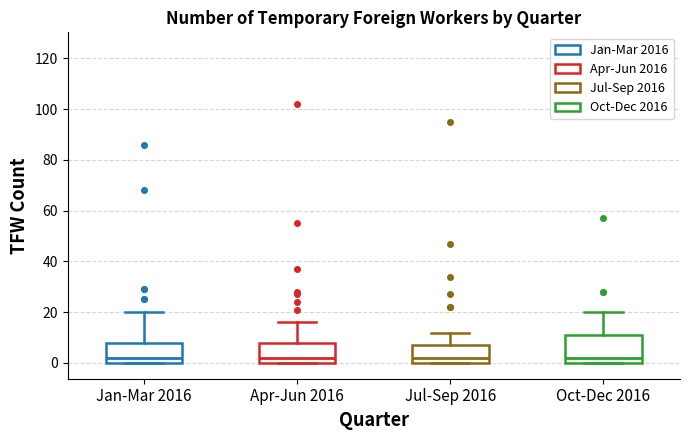

Reading left to right, transcribe this box plot: for each box, give where its median line is, the range the box spans, and where its two whiskers end, as read against the y-axis. The values are not printed on the chart, so give them approximately, as read against the axis.

Jan-Mar 2016: median 2, box 0 to 8, whiskers 0 to 20
Apr-Jun 2016: median 2, box 0 to 8, whiskers 0 to 16
Jul-Sep 2016: median 2, box 0 to 8, whiskers 0 to 12
Oct-Dec 2016: median 2, box 0 to 12, whiskers 0 to 20